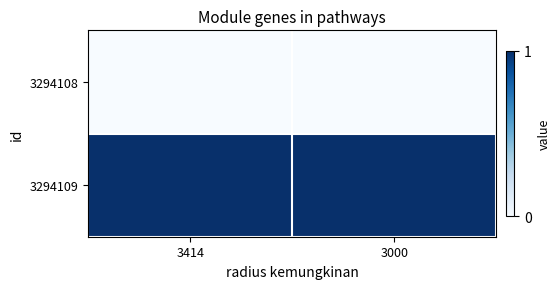

Which series has the largest total across all categories?

3294109